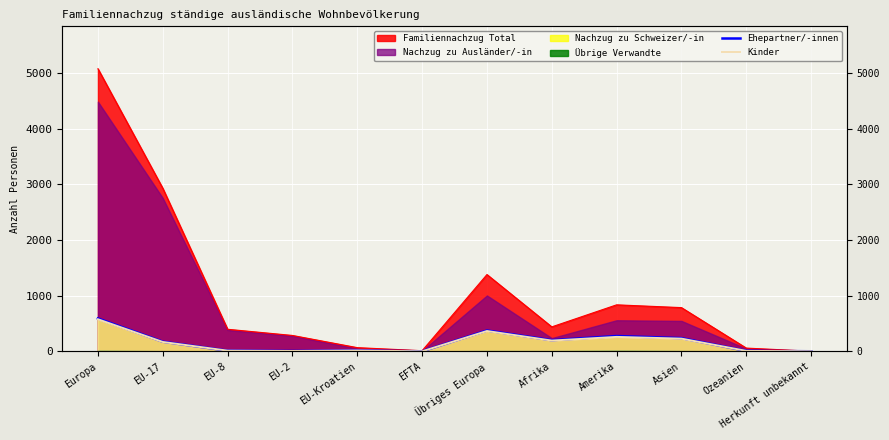

How many lines are shown in the chart?

2